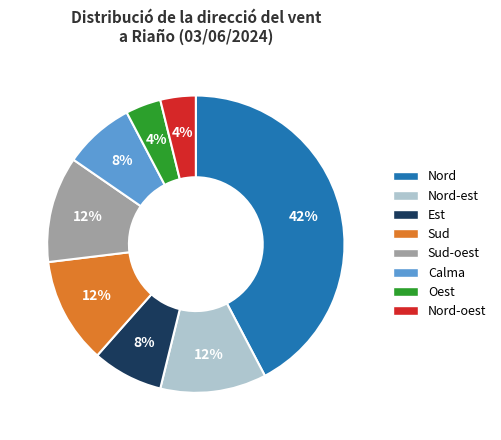

To the nearest percent, what is the average slice percentage?

12%